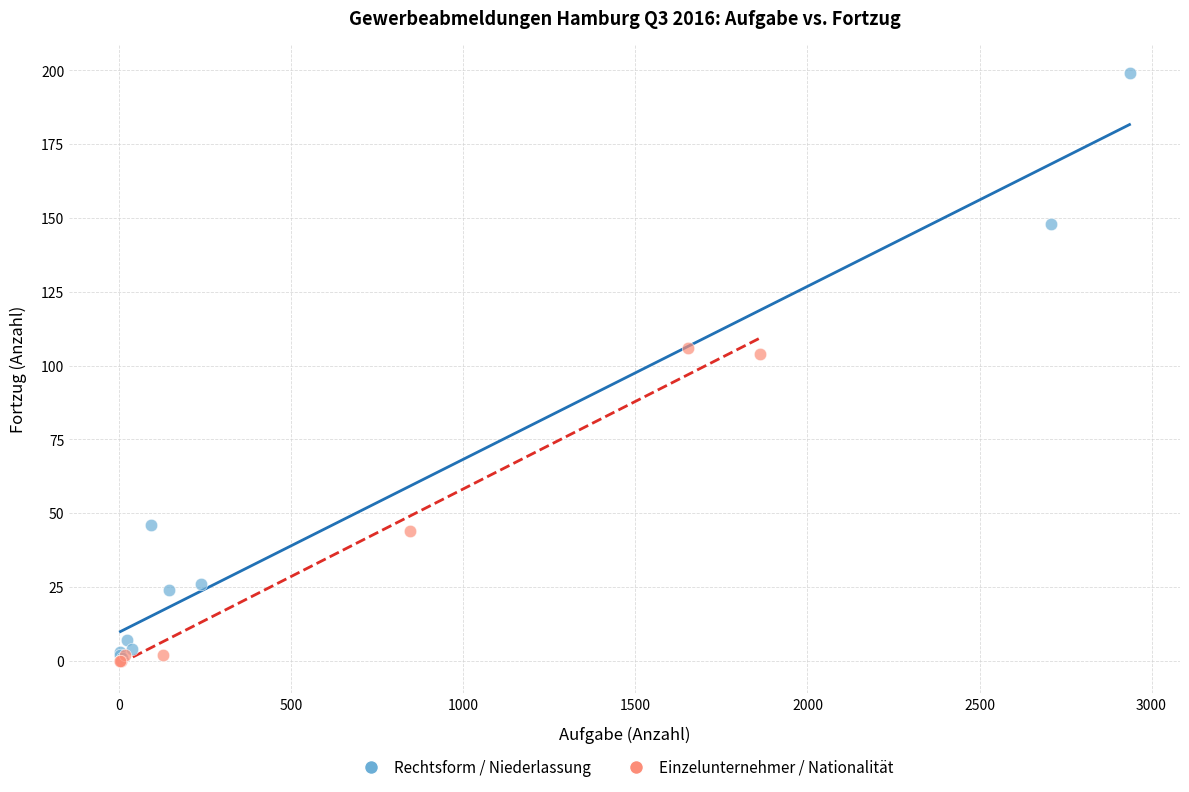

Which series contains the highest Y value?

Rechtsform / Niederlassung